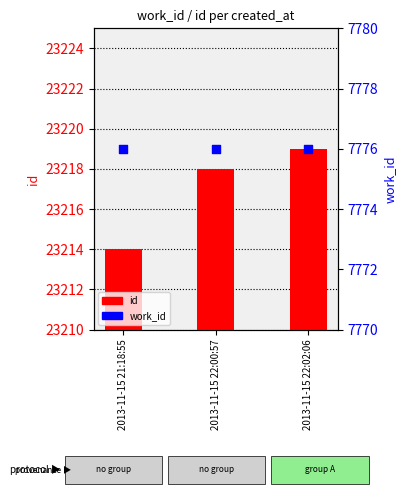

Is the value of work_id at 2013-11-15 21:18:55 greater than the value of id at 2013-11-15 22:02:06?

No